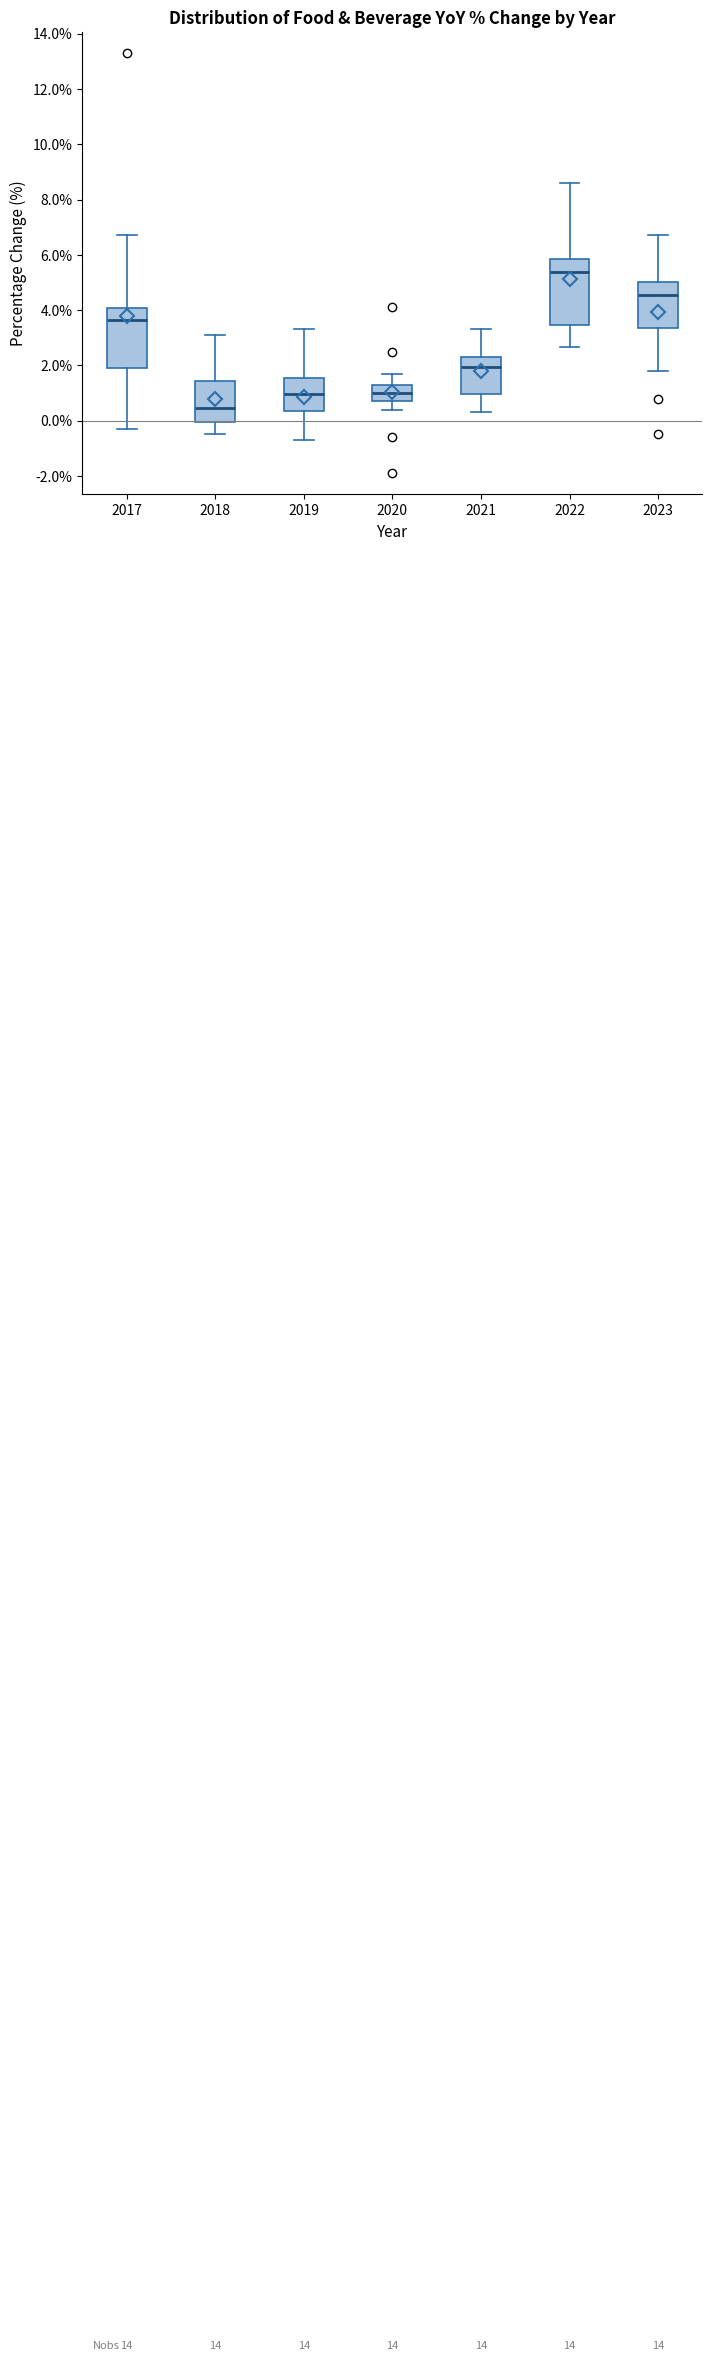

Reading left to right, read every box against the y-axis: the position of its median line, the range the box covers, and the ends of its whiskers. The values are not printed on the chart, so give them approximately, as read against the axis.

2017: median 3.6, box 2.0 to 4.0, whiskers -0.2 to 6.8
2018: median 0.4, box 0.0 to 1.4, whiskers -0.4 to 3.2
2019: median 1.0, box 0.4 to 1.6, whiskers -0.6 to 3.4
2020: median 1.0, box 0.8 to 1.4, whiskers 0.4 to 1.8
2021: median 2.0, box 1.0 to 2.4, whiskers 0.4 to 3.4
2022: median 5.4, box 3.4 to 5.8, whiskers 2.6 to 8.6
2023: median 4.6, box 3.4 to 5.0, whiskers 1.8 to 6.8